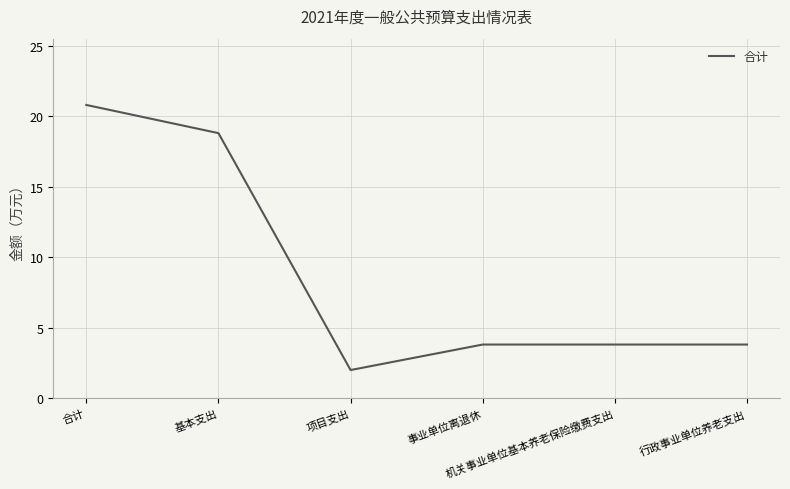

True or false: the data has more than 2 interior local peaks.

False